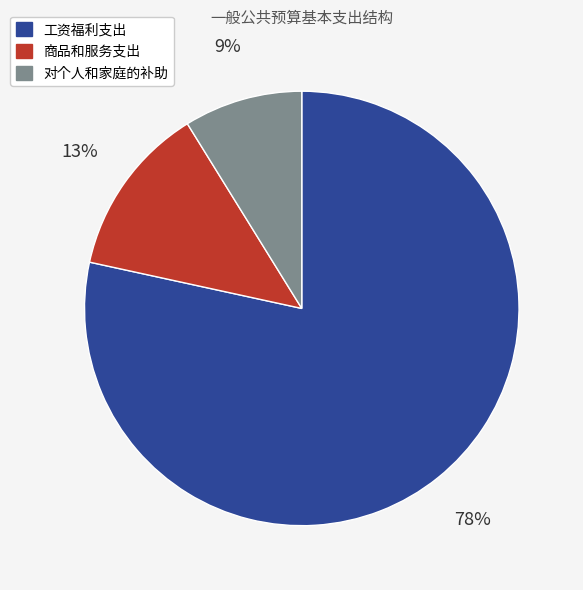

To the nearest percent, what is the average slice percentage?

33%